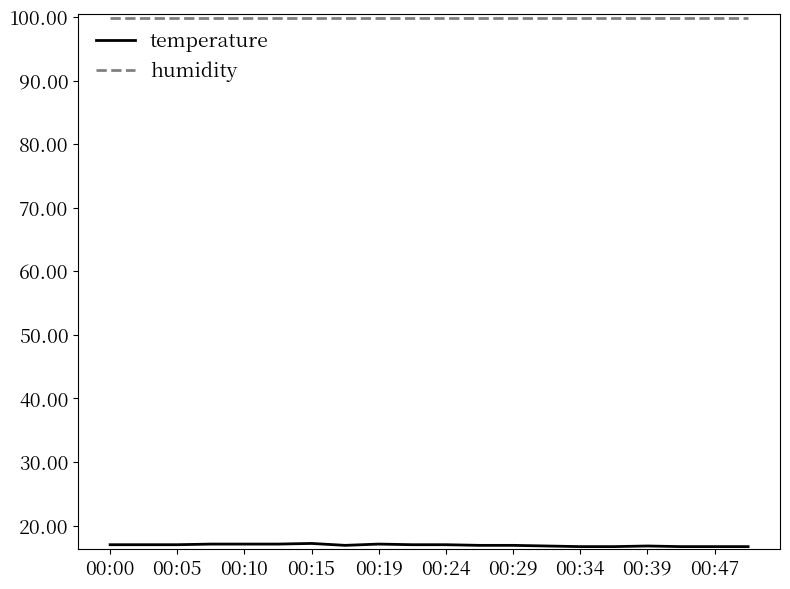

Which series has the widest spread of values?

temperature